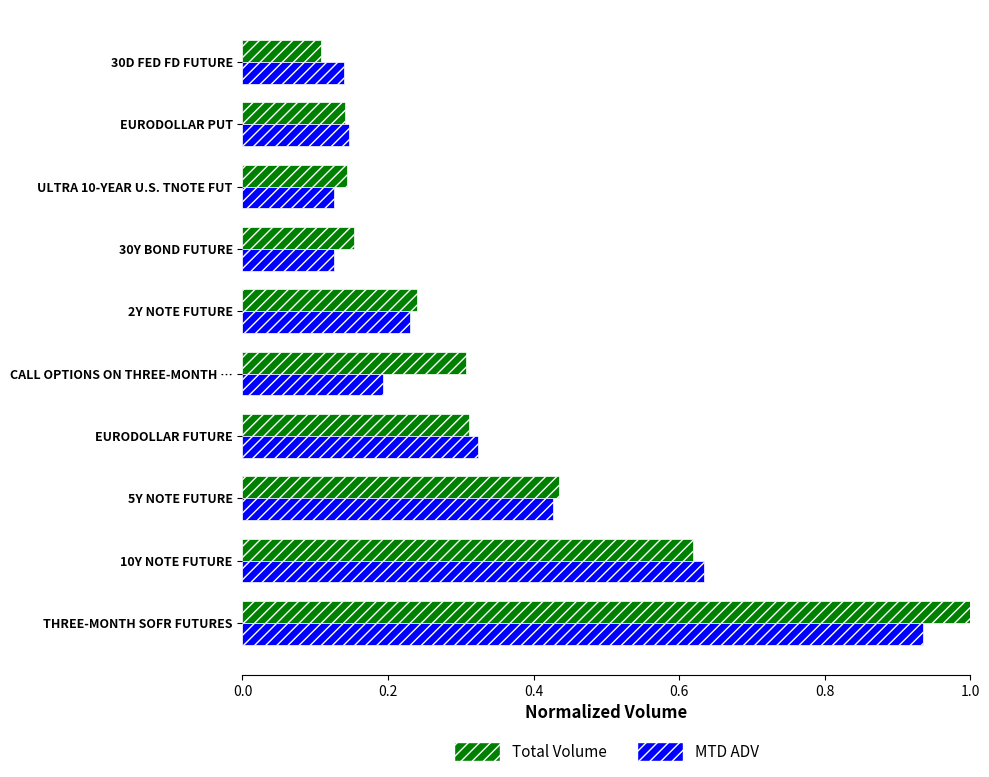

What is the sum of all MTD ADV values?

3.3